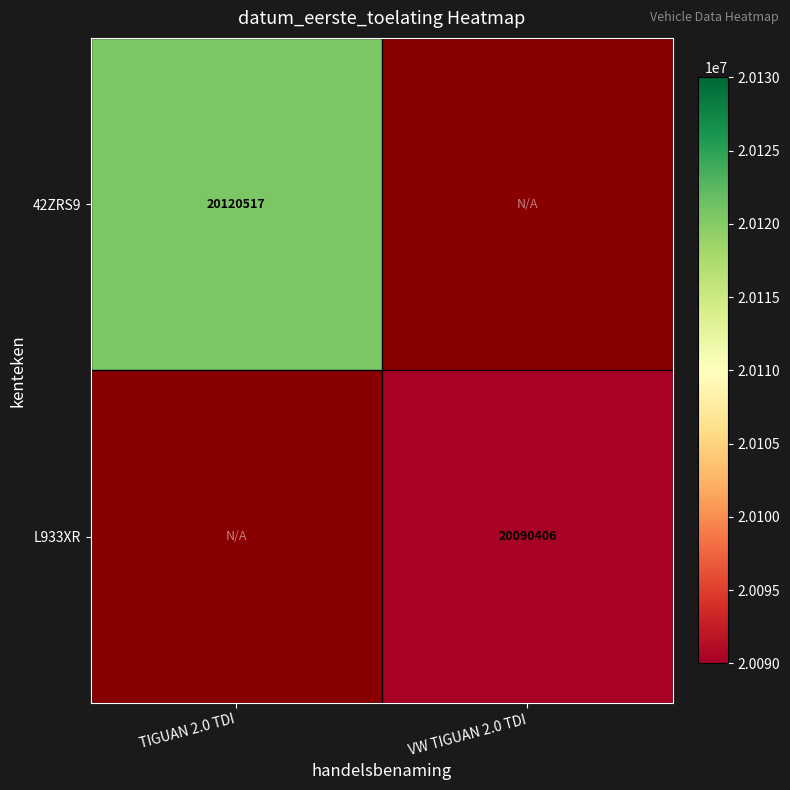

At which category does the chart reach its peak across all series?

TIGUAN 2.0 TDI